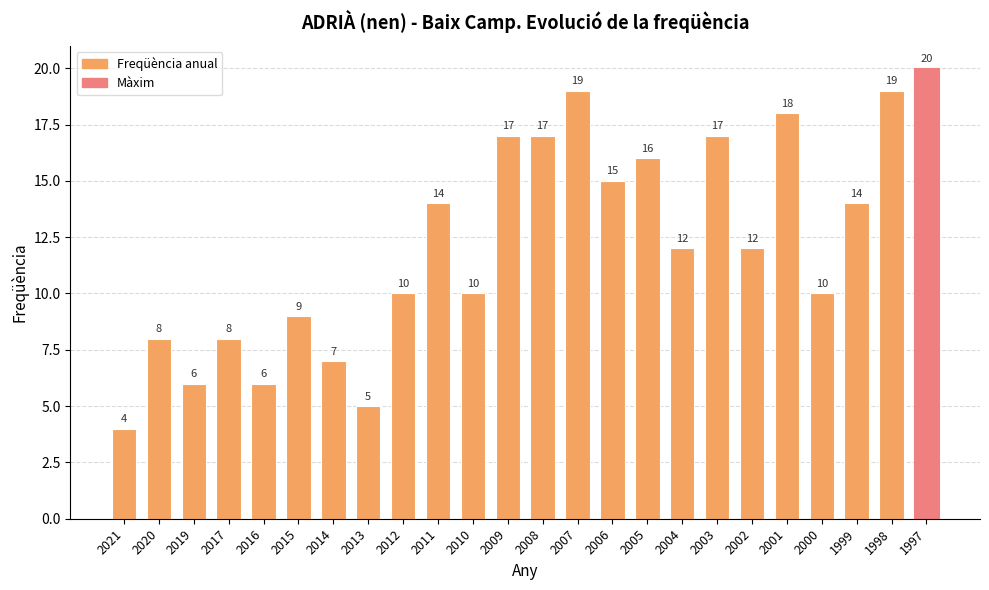

How many data points does each series have?

24